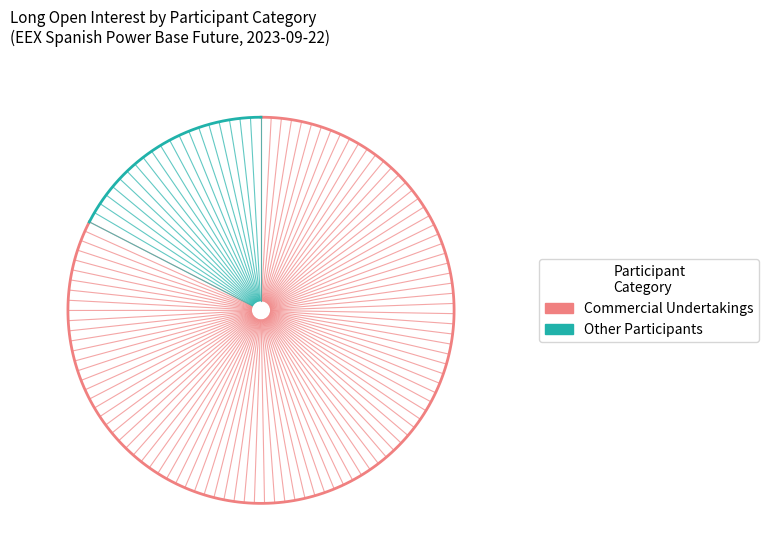

Is it true that Investment Firms Long is 28% of the pie?

False